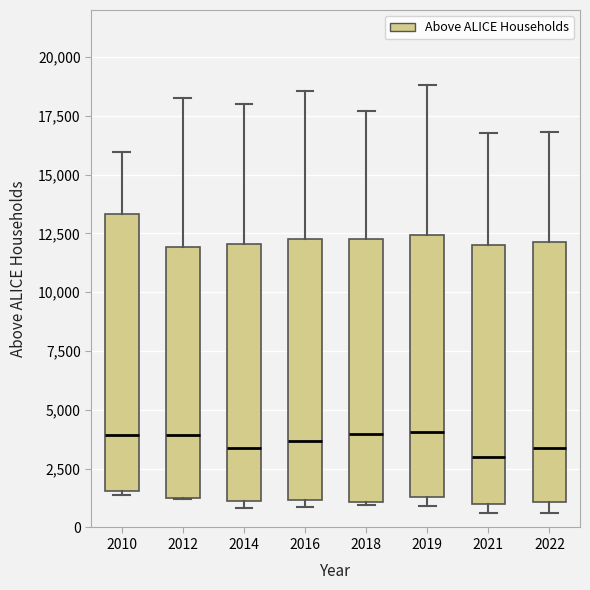

Comparing the boxes themselves (not the whiskers), which one is the tallest?

2010